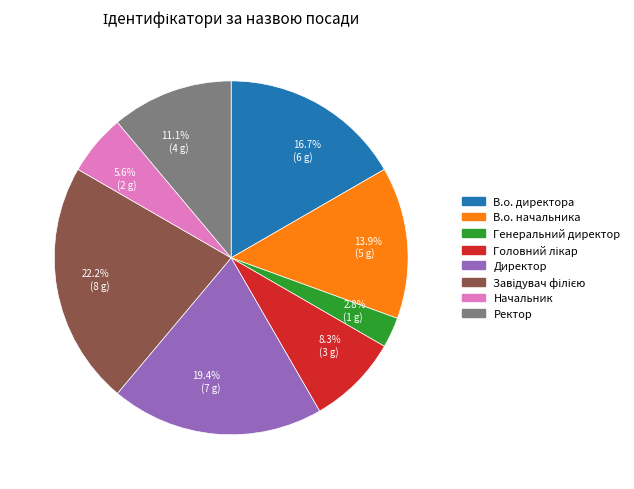

Count the number of slices in the pie.

8